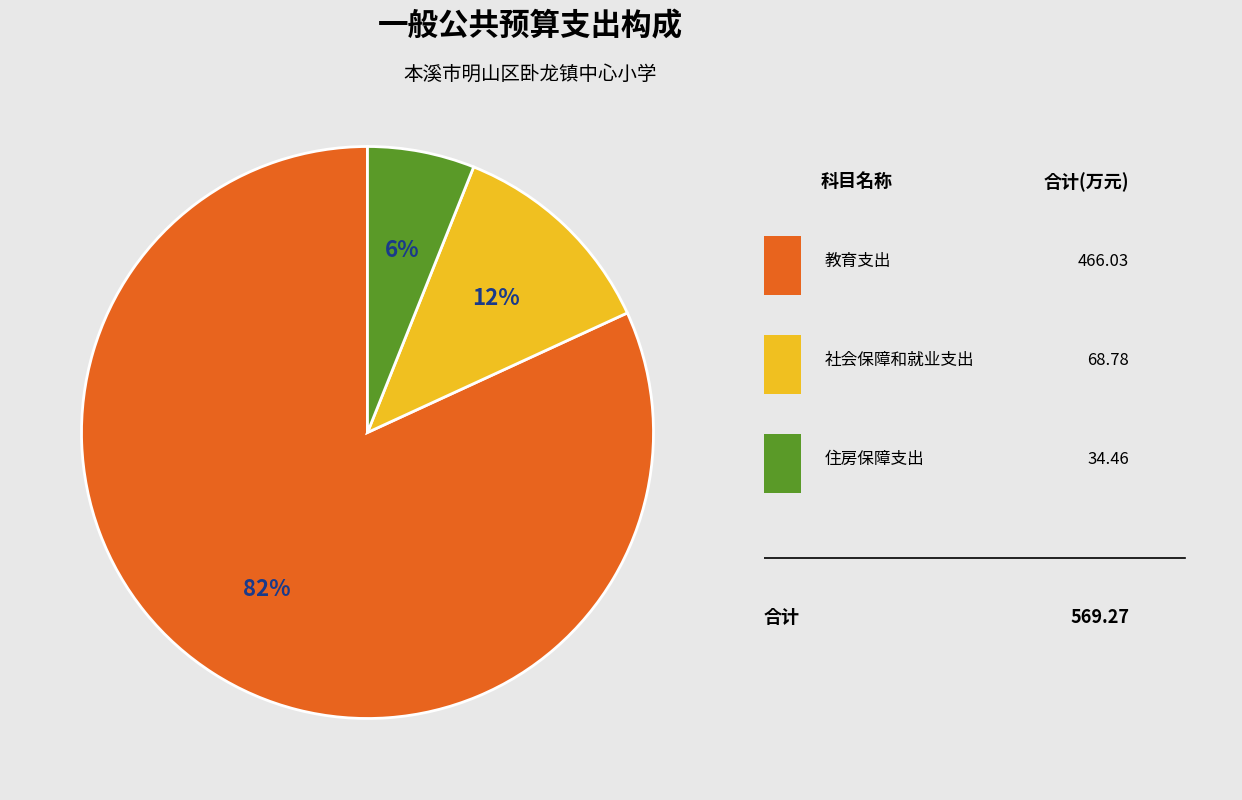

To the nearest percent, what is the average slice percentage?

33%